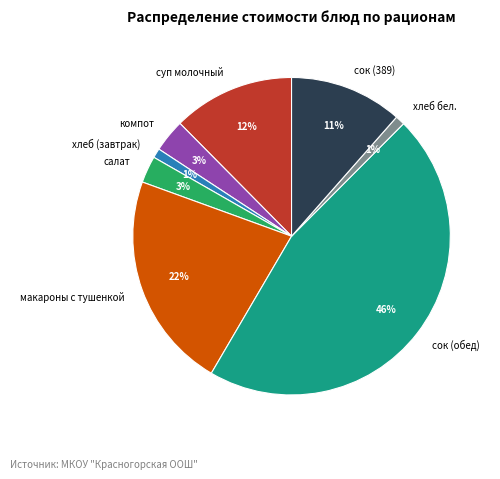

Combined, do компот and суп молочный account for over 50%?

No